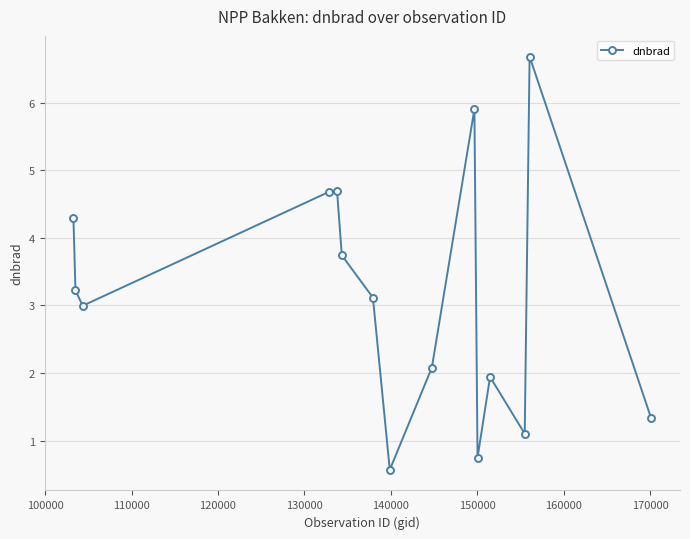

What is the minimum value shown in the chart?

0.6